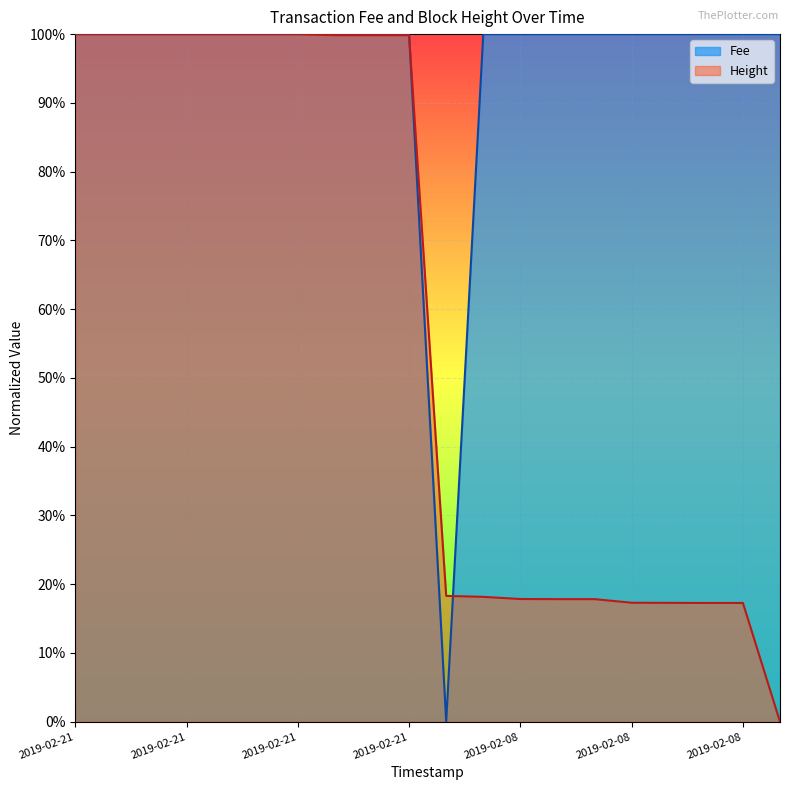

How many data points in Fee are above 0?

19